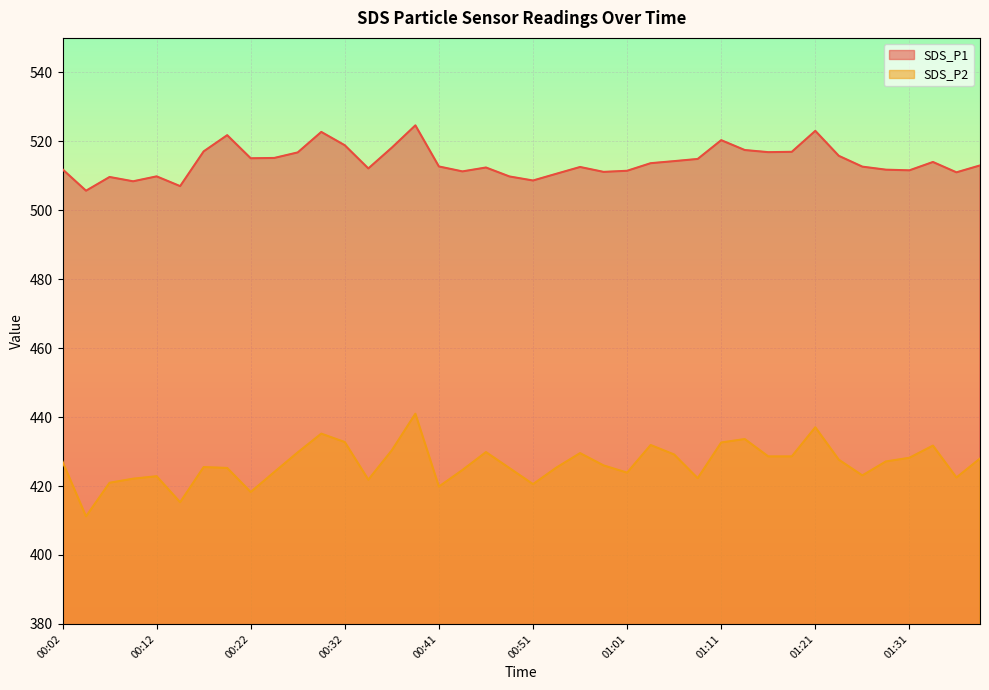

Is it true that SDS_P2 equals 760.6 at 00:54?

False